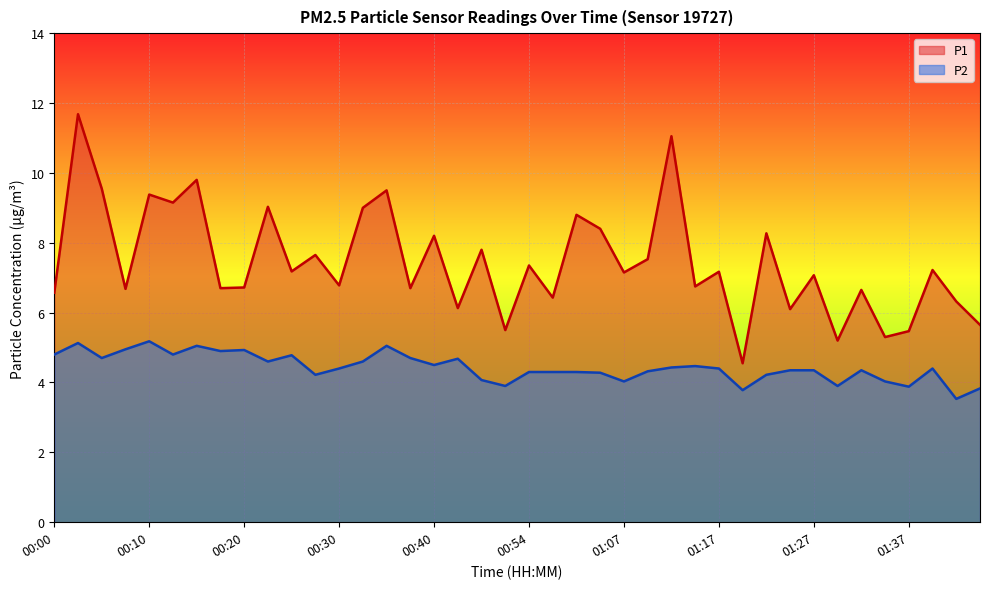

List the labels in order of P2 value, largest first.

00:10, 00:03, 00:15, 00:35, 00:08, 00:20, 00:17, 00:00, 00:12, 00:25, 00:05, 00:38, 00:43, 00:23, 00:32, 00:40, 01:14, 01:12, 00:30, 01:17, 01:40, 01:24, 01:27, 01:32, 01:09, 00:54, 00:59, 01:01, 01:04, 00:27, 01:22, 00:49, 01:07, 01:34, 00:51, 01:29, 01:37, 01:45, 01:19, 01:42